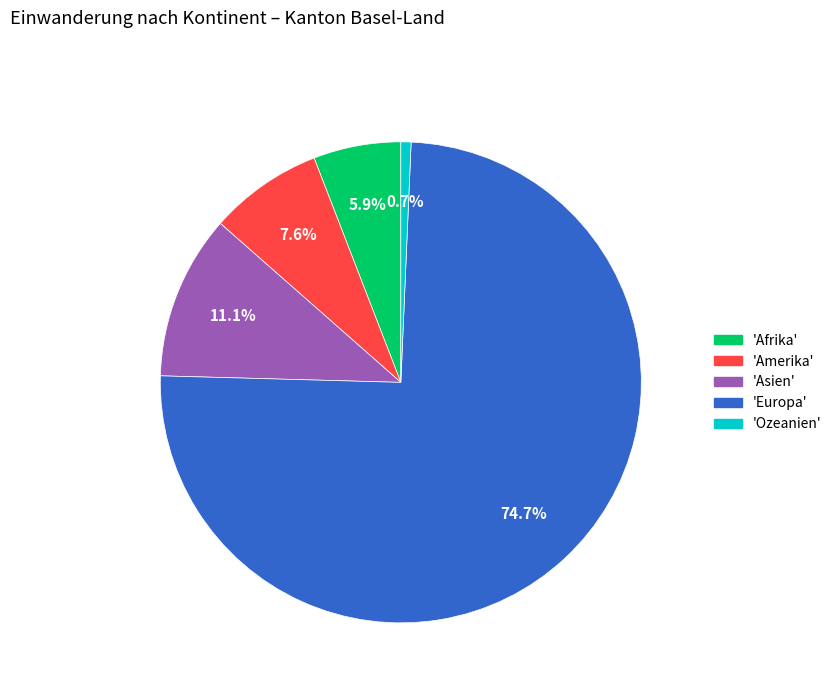

Which slice represents more than half of the pie?

'Europa'